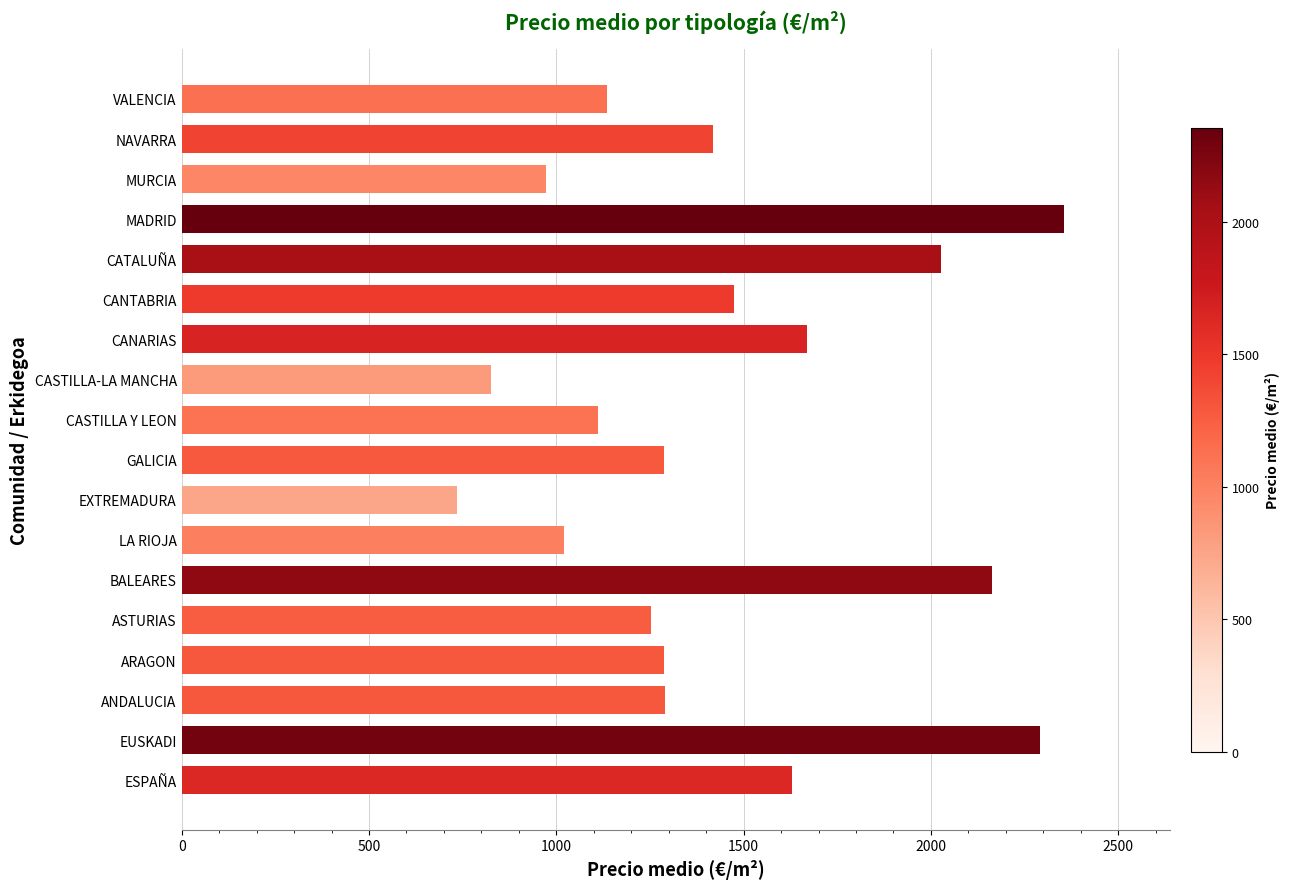

How many data points does each series have?

18